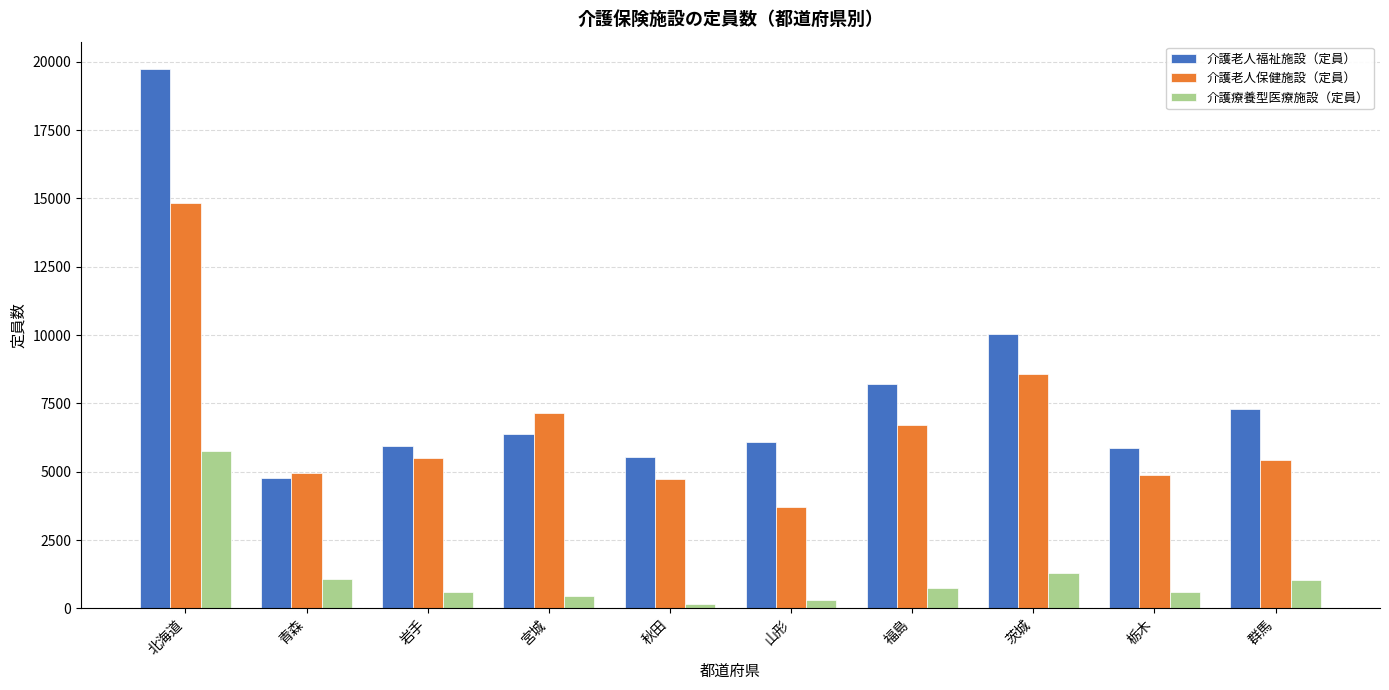

Which category has the highest value in the 介護老人福祉施設（定員） series?

北海道